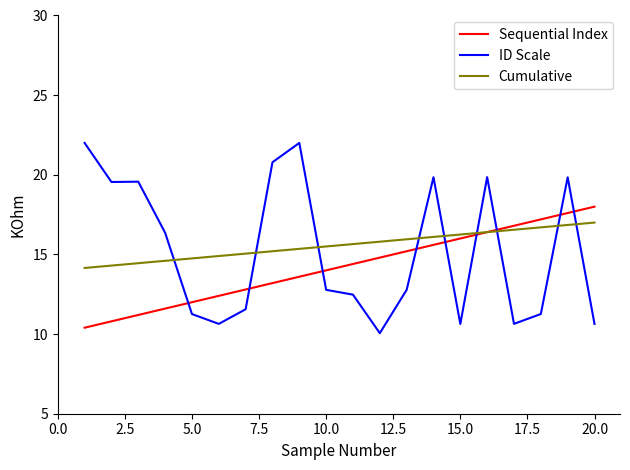

Which series ends up on top after the final intersection of ID Scale and Cumulative?

Cumulative